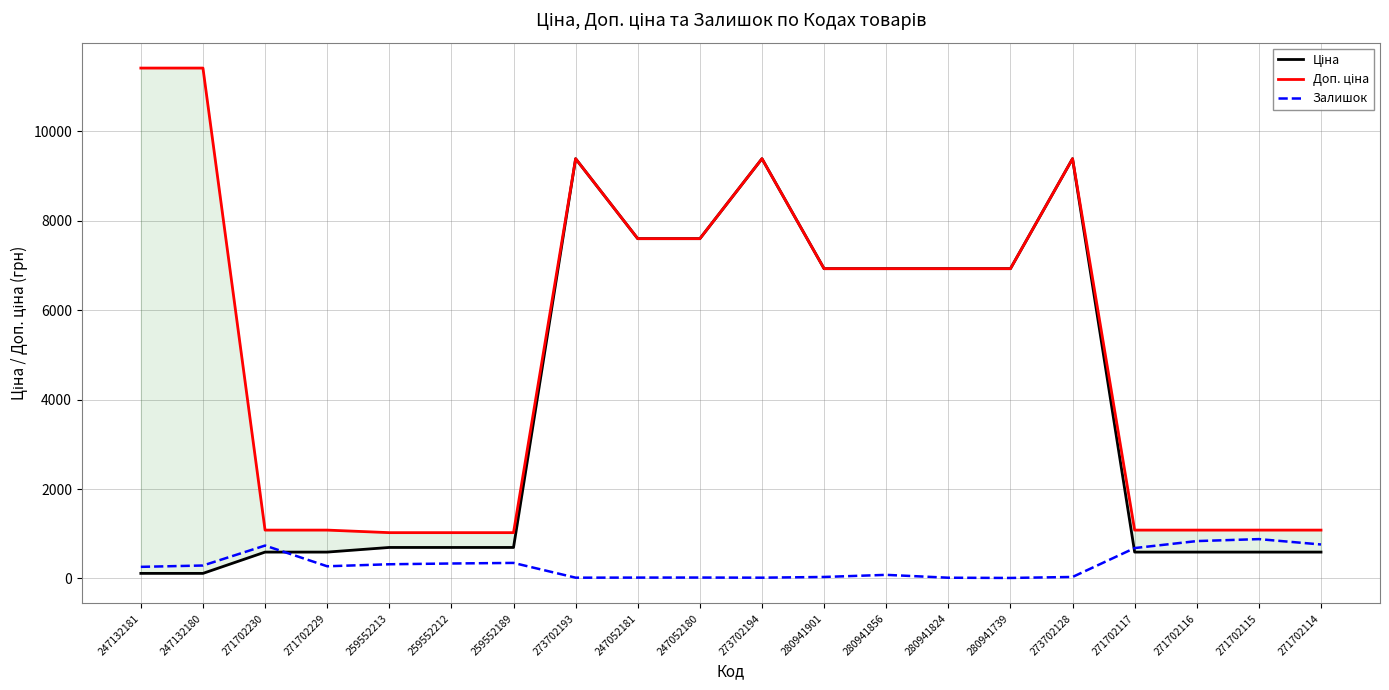

Rank the series by their maximum value, from highest to lowest.

Доп. ціна, Ціна, Залишок